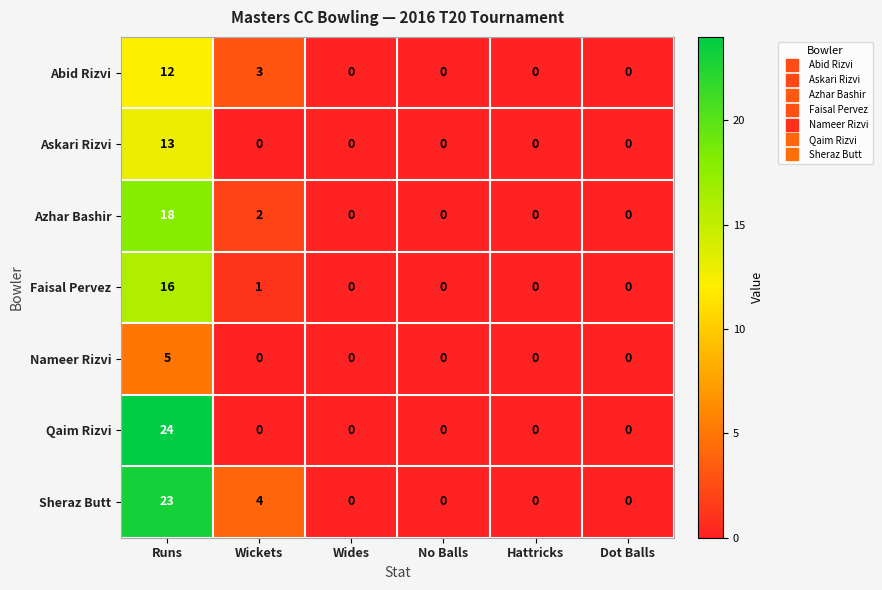

True or false: Askari Rizvi has a value of -4 at Dot Balls.

False